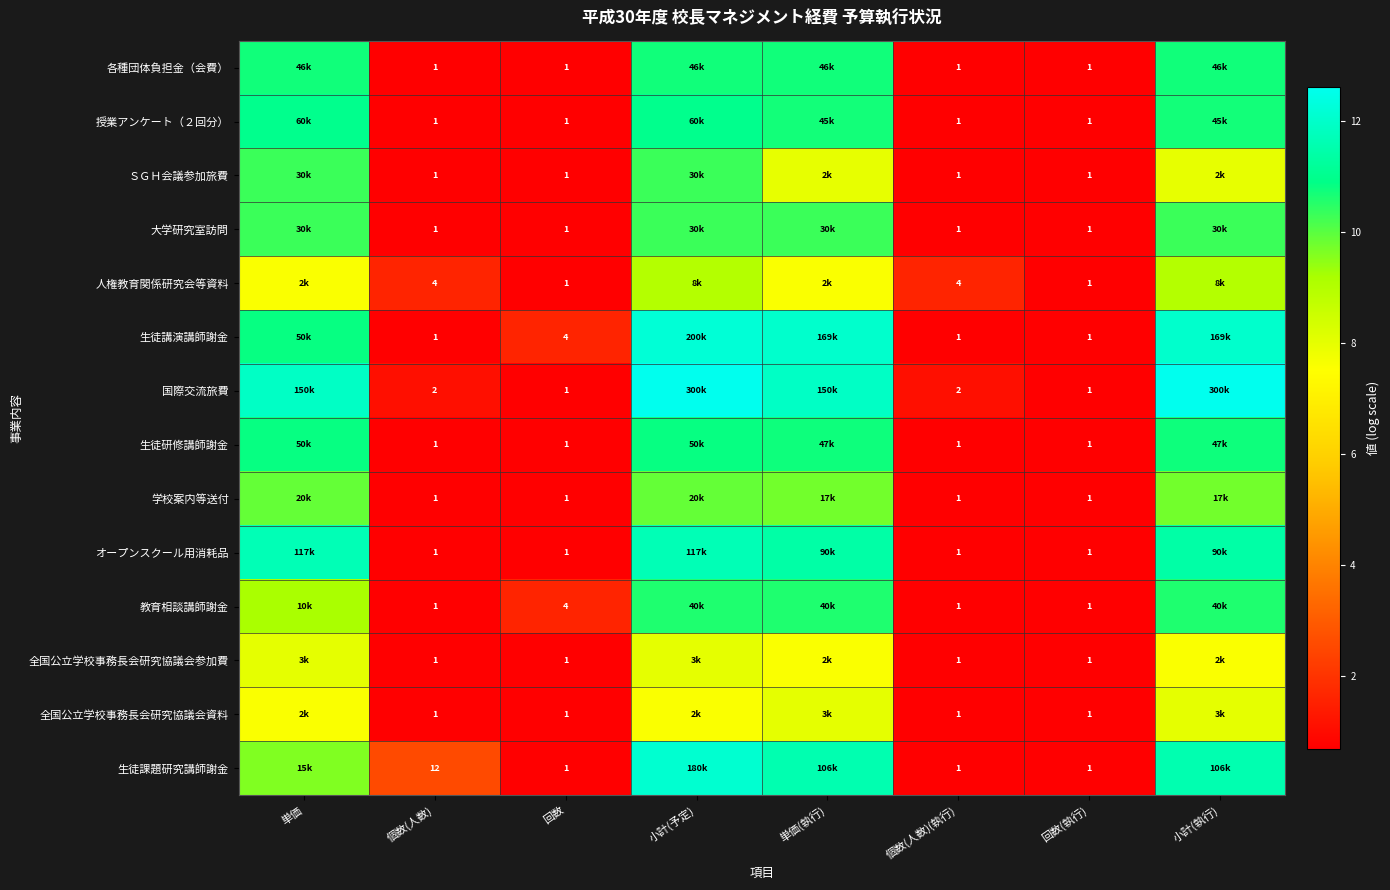

What is the difference between the highest and lowest values at 個数(人数)(執行)?

3.0